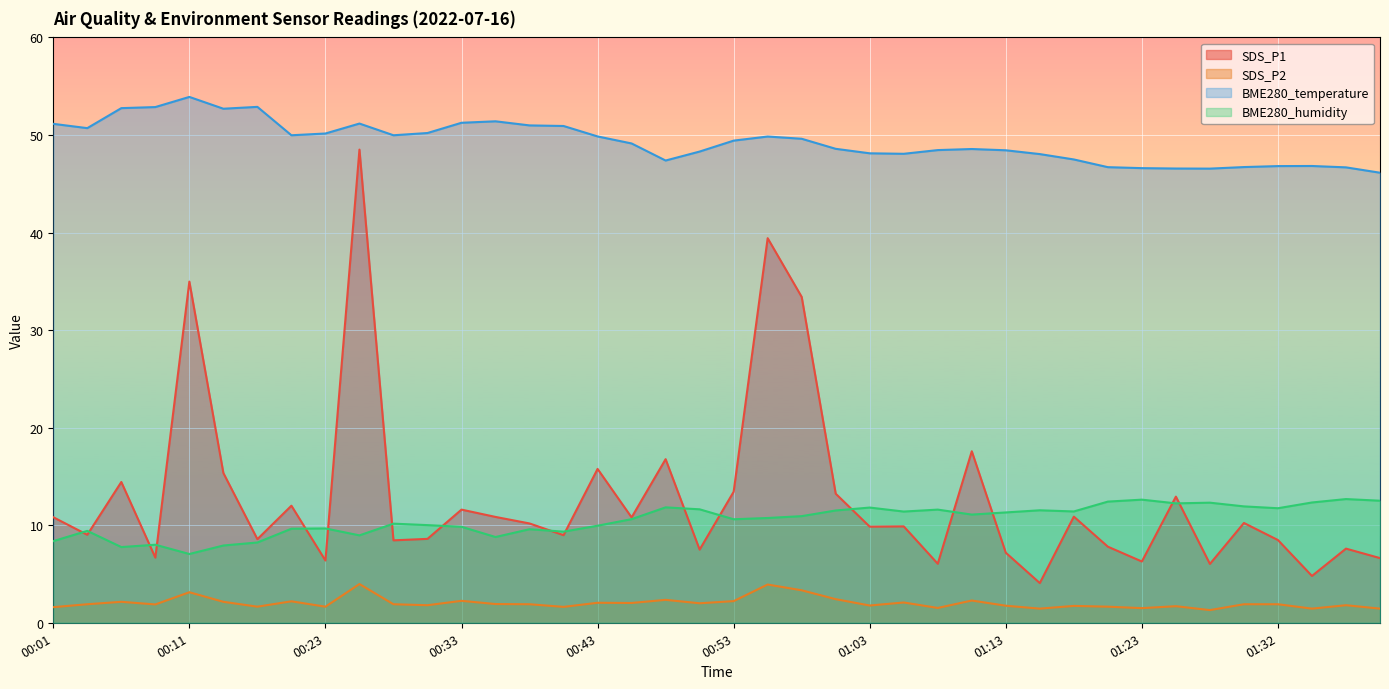

Rank the categories by SDS_P2 value from highest to lowest.

00:26, 00:55, 00:58, 00:11, 01:00, 00:48, 01:10, 00:33, 00:53, 00:21, 00:06, 00:13, 01:05, 00:43, 00:45, 00:50, 00:36, 00:03, 00:28, 00:38, 01:30, 01:32, 00:08, 00:31, 01:37, 01:03, 01:13, 01:18, 01:25, 00:16, 00:23, 01:20, 00:41, 00:01, 01:08, 01:23, 01:15, 01:35, 01:40, 01:27